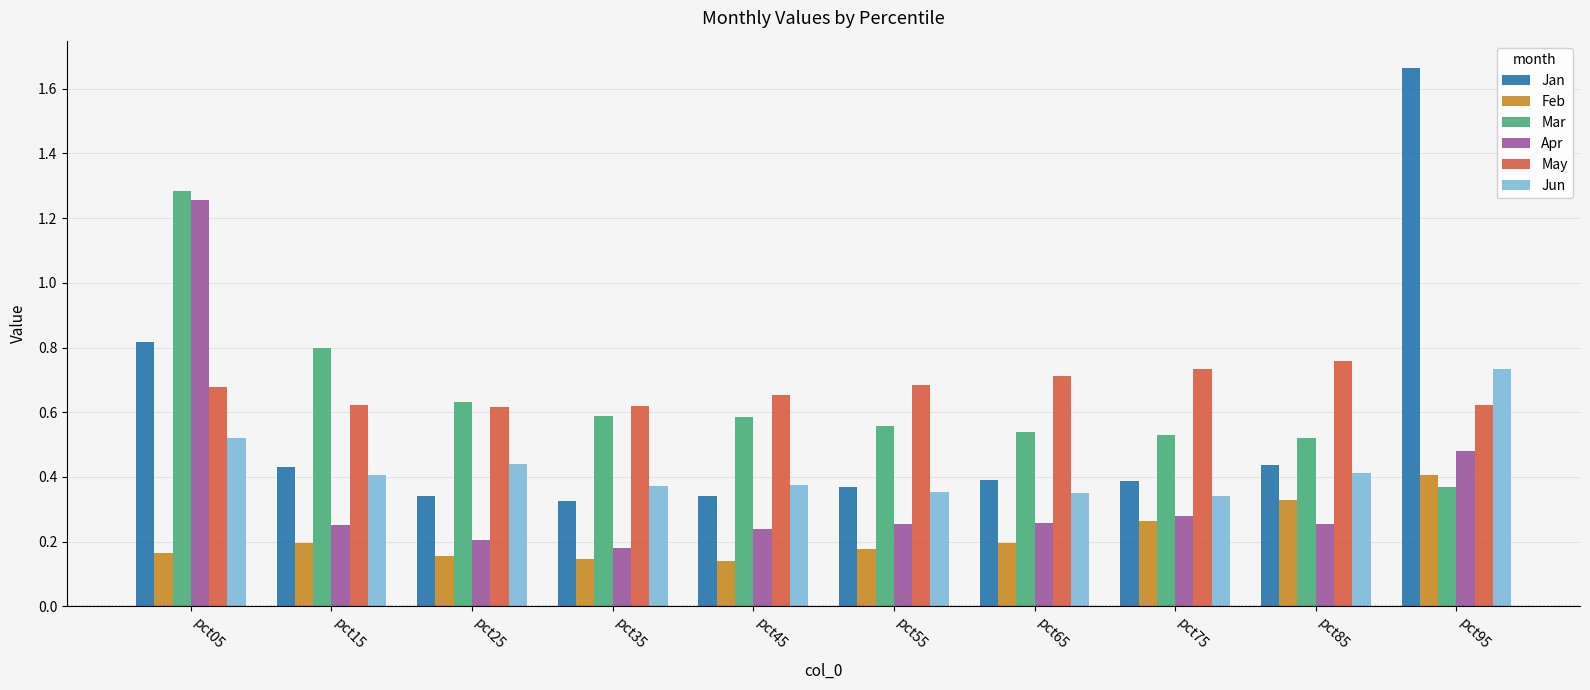

Which series has the largest range (max minus min)?

Jan